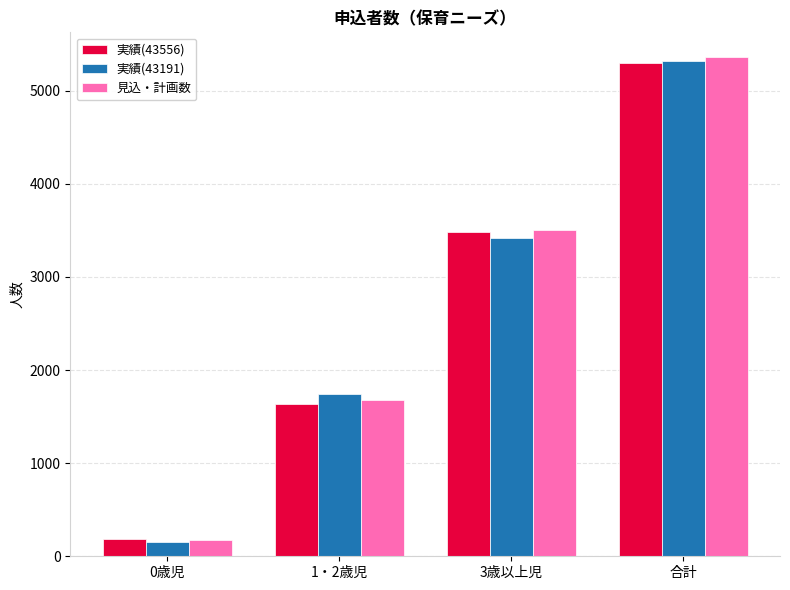

What are all the series names shown in the legend?

実績(43556), 実績(43191), 見込・計画数